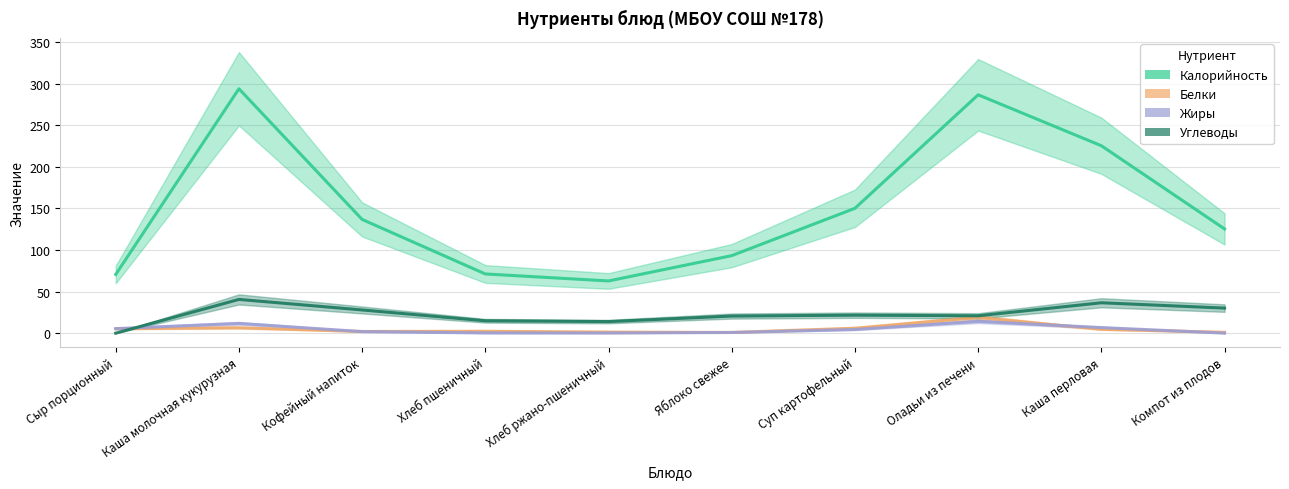

What is the approximate value of Углеводы at Оладьи из печени?

20.9